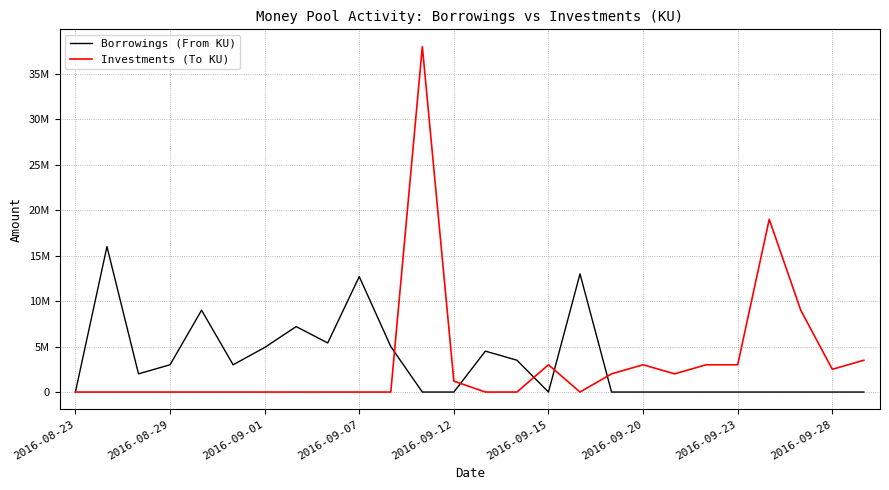

What are all the series names shown in the legend?

Borrowings (From KU), Investments (To KU)